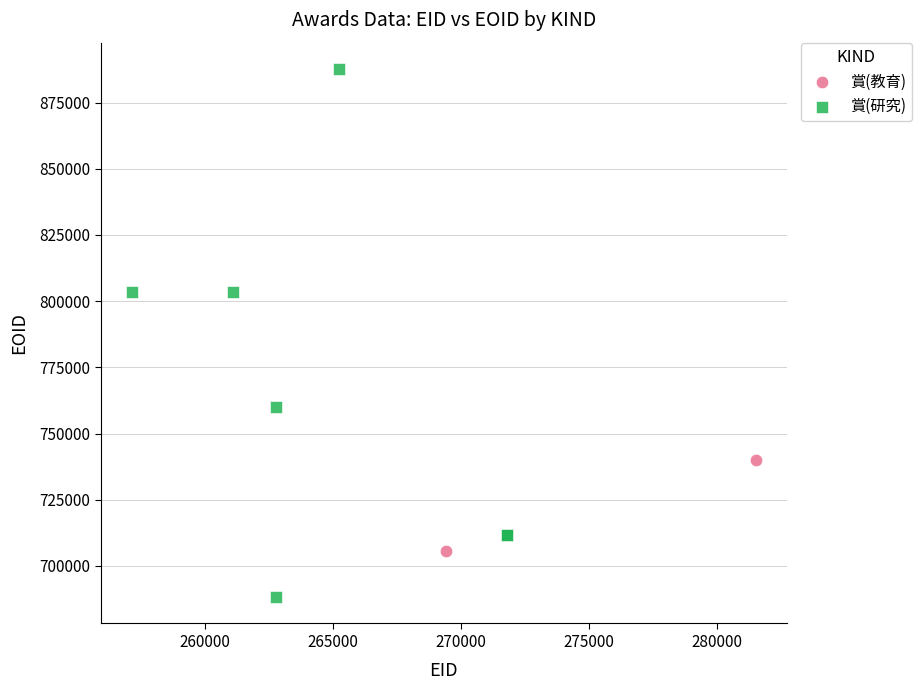

What are all the series names shown in the legend?

賞(教育), 賞(研究)